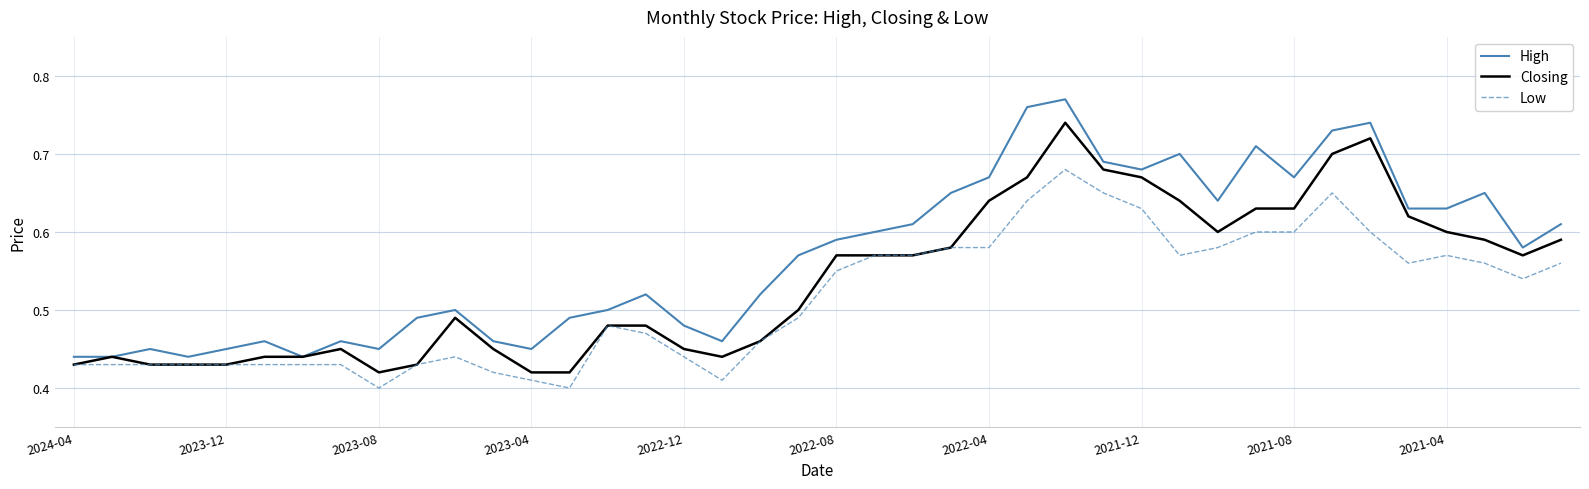

Which series has the largest total across all categories?

High